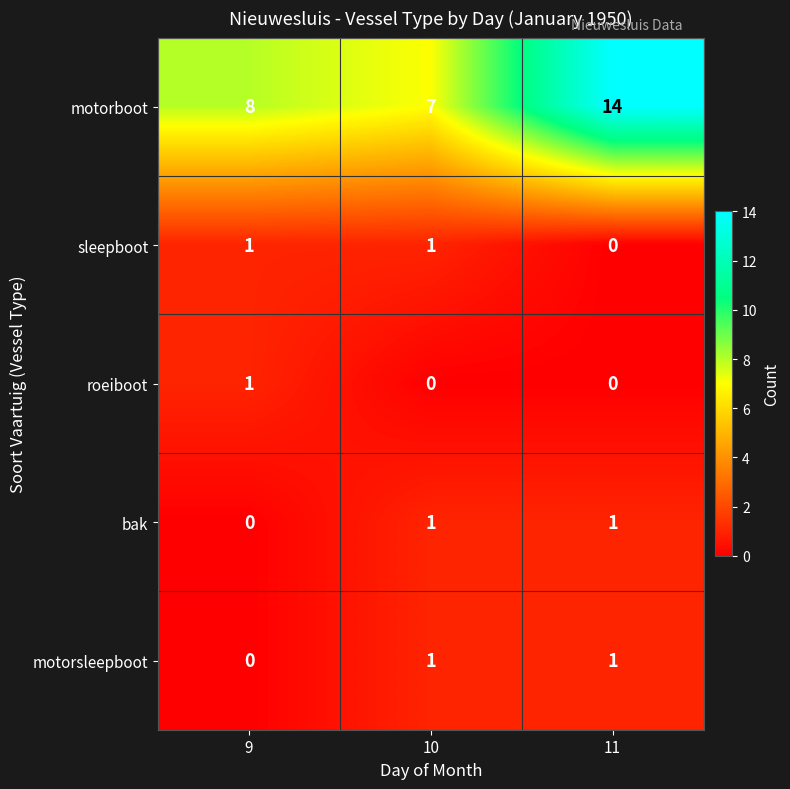

At which category does the chart reach its peak across all series?

11